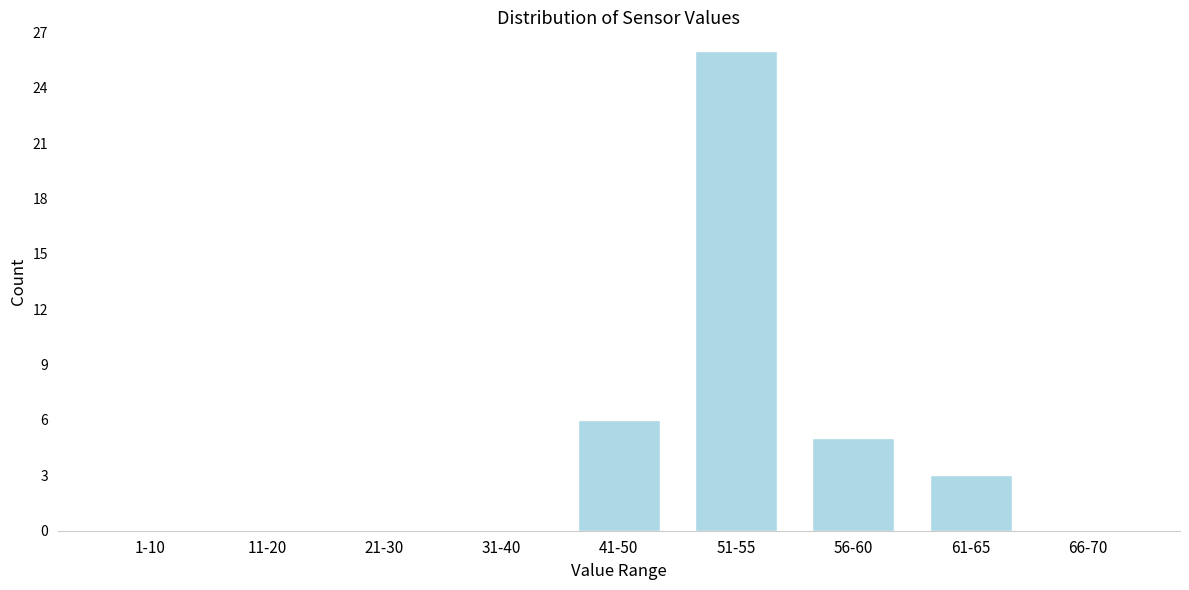

Reading left to right, list all the values displayed in this chart.

1-10=0	11-20=0	21-30=0	31-40=0	41-50=6	51-55=26	56-60=5	61-65=3	66-70=0